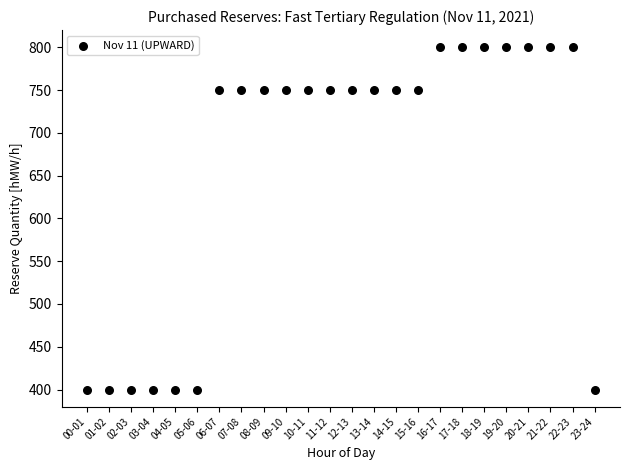

What is the range of Y values (max minus min)?

400